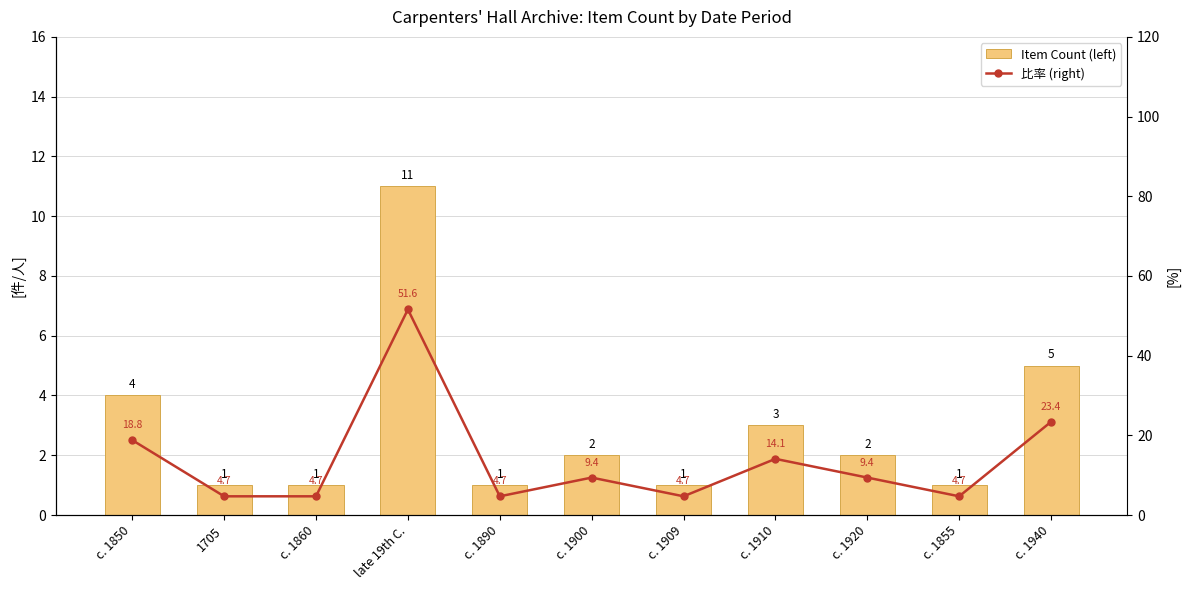

Rank the series by their average value, from highest to lowest.

比率 (right), Item Count (left)